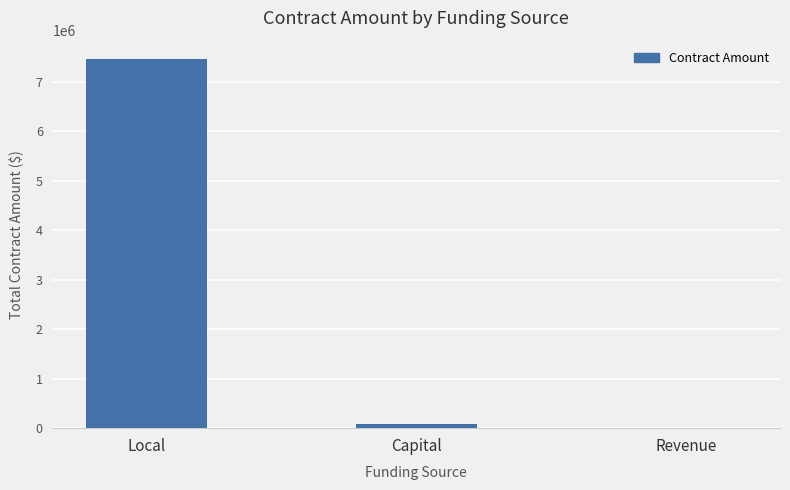

What is the greatest value displayed?

7456759.8